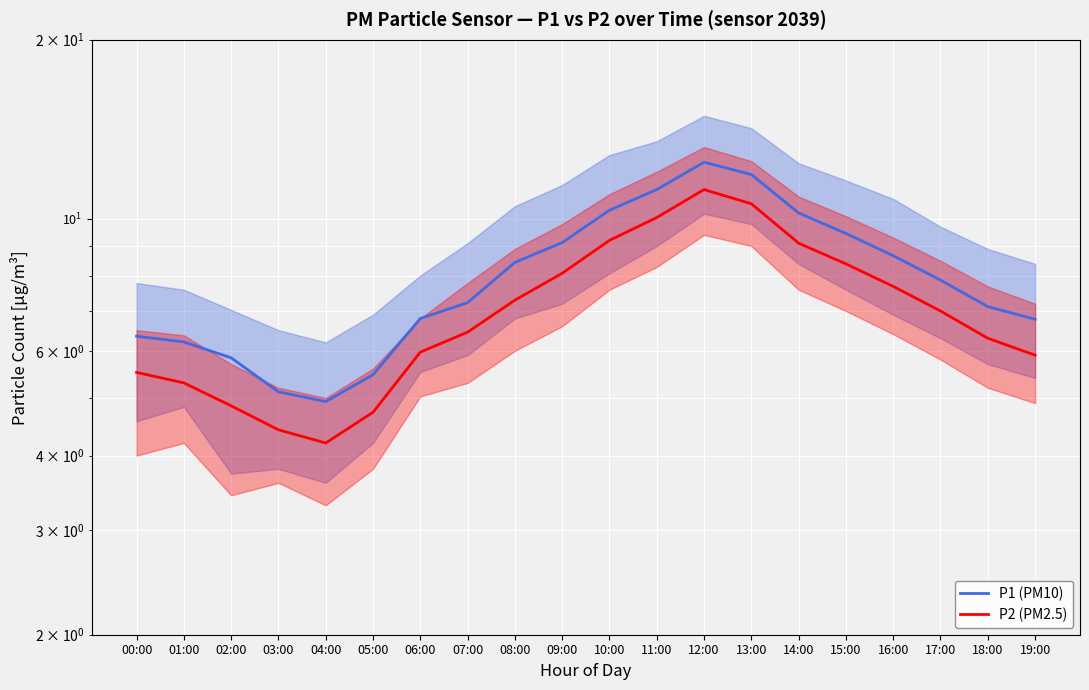

Does the chart display data point markers on the line(s)?

No